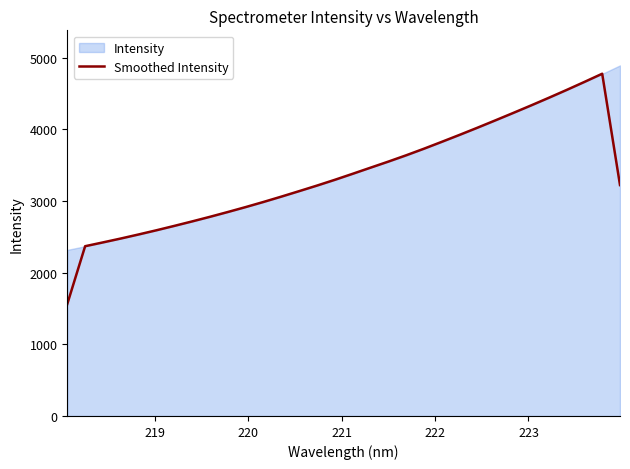

What is the highest value of the Smoothed Intensity series?

4775.6